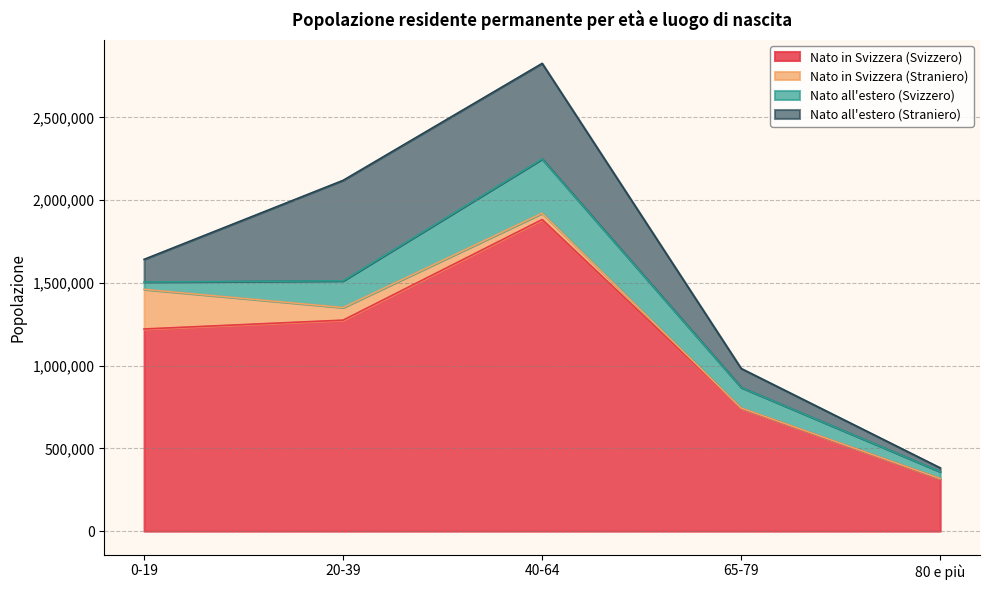

True or false: Nato all'estero (Svizzero) and Nato in Svizzera (Svizzero) cross at least once.

False